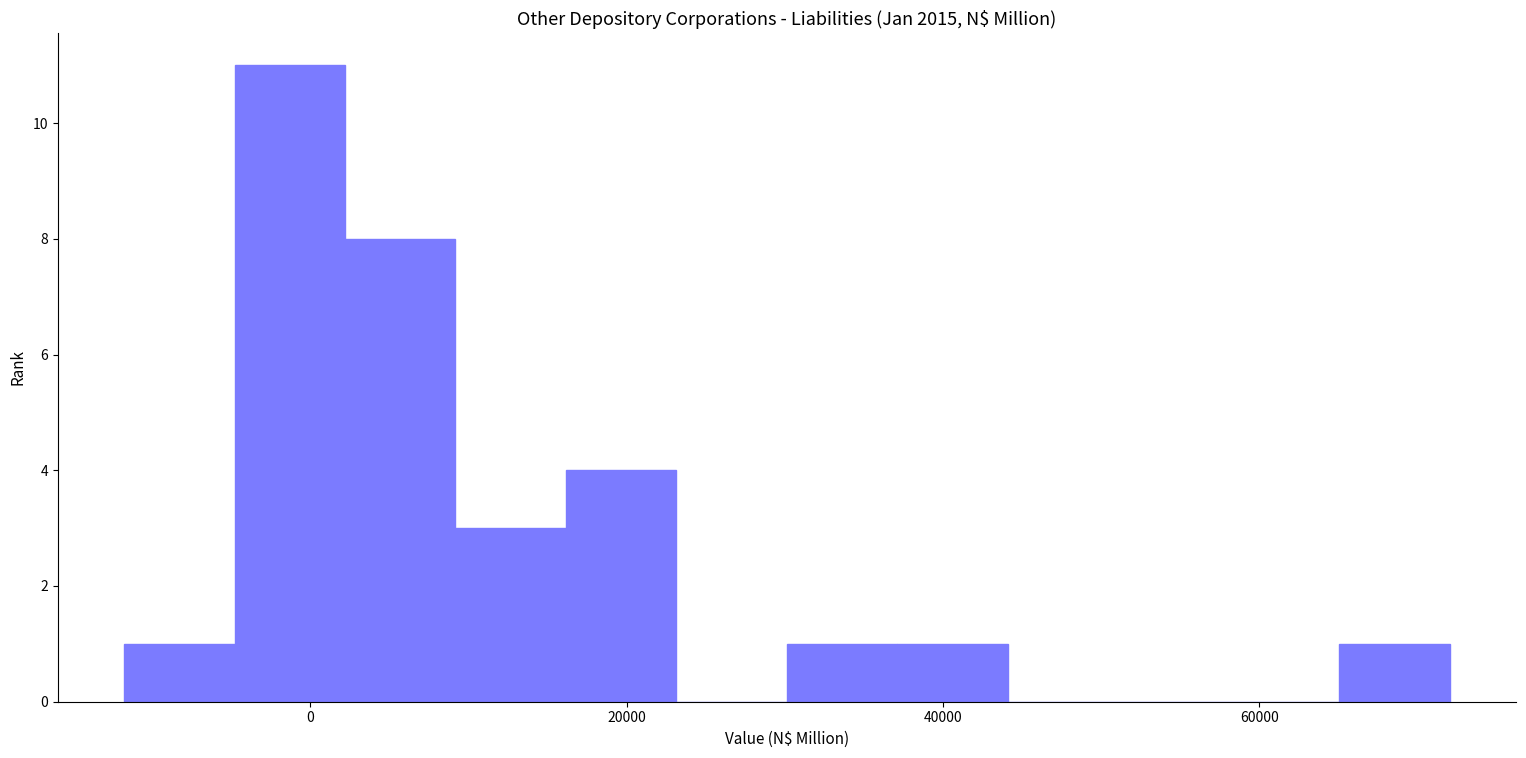

Around what value on the x-axis is the tallest bar? Give the approximate position of its centre, as read against the axis.

-2000